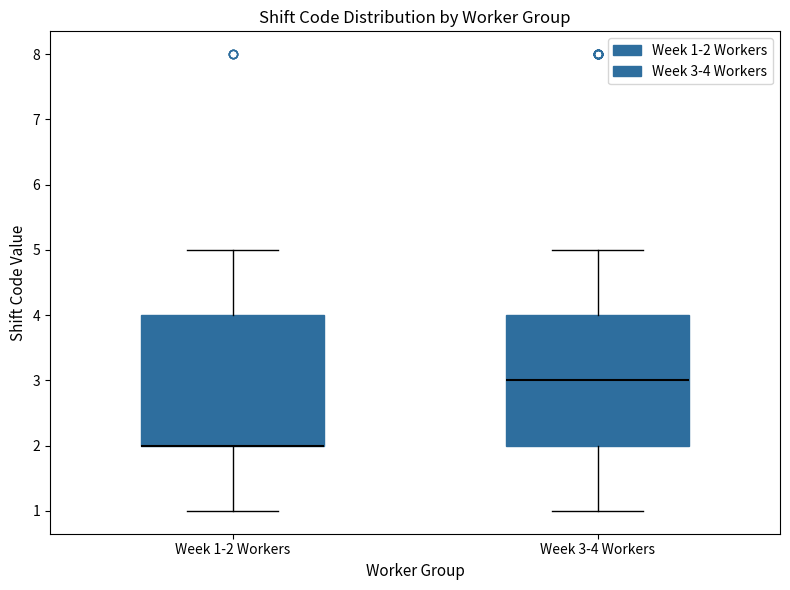

Where does the median line of the box for Week 3-4 Workers sit on the y-axis? The values are not printed on the chart, so give them approximately, as read against the axis.

3